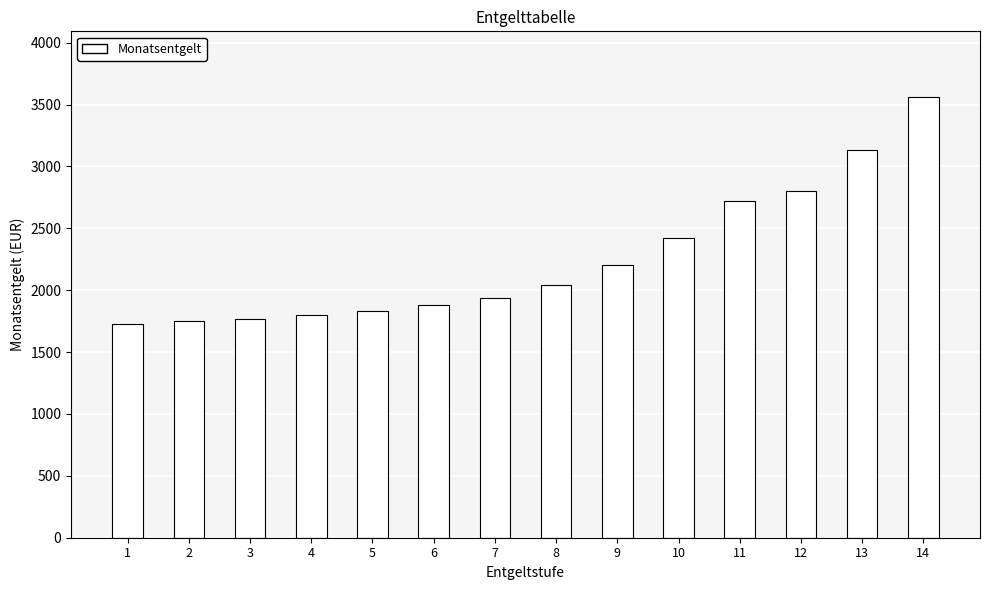

What is the difference between the maximum and minimum values?

1830